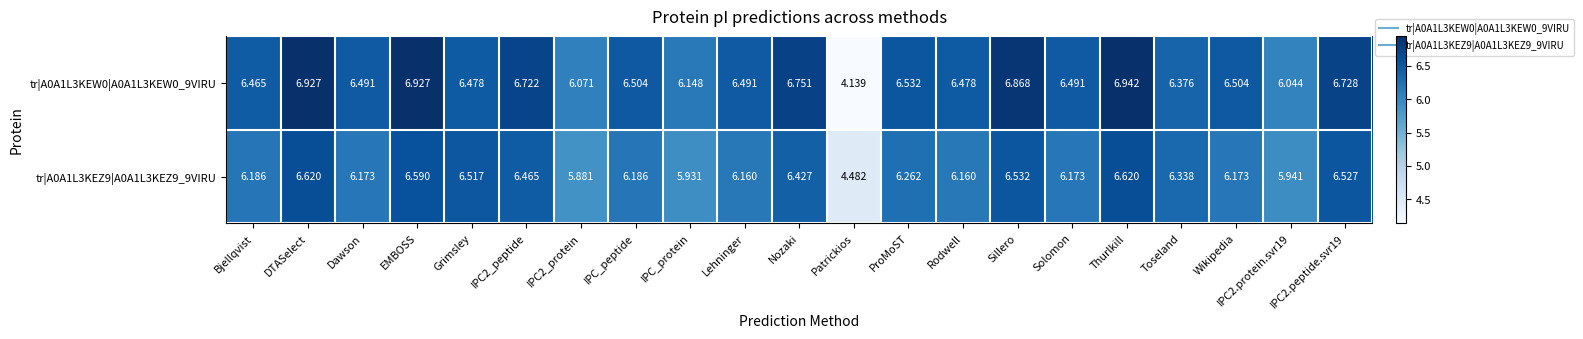

List the series in order of their overall mean, lowest first.

tr|A0A1L3KEZ9|A0A1L3KEZ9_9VIRU, tr|A0A1L3KEW0|A0A1L3KEW0_9VIRU